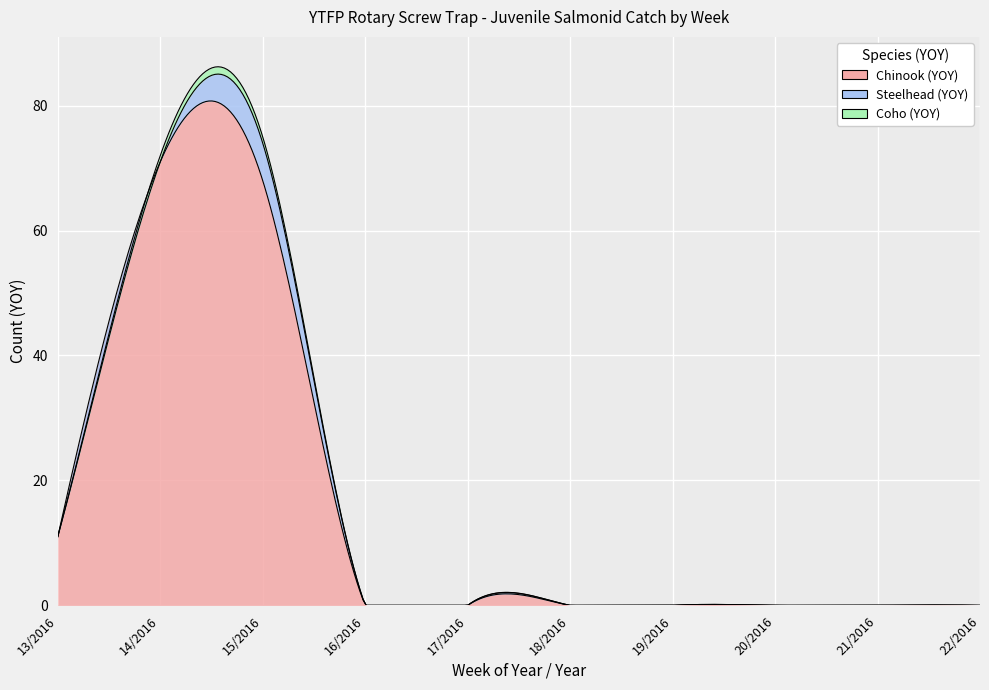

Between 13/2016 and 16/2016, which is larger?

13/2016